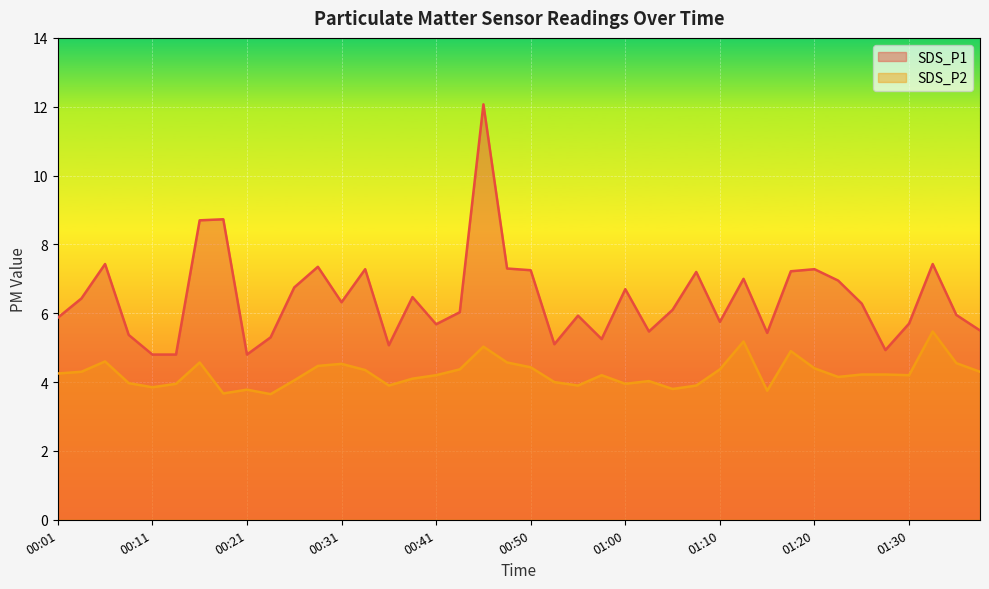

How many interior local peaks does the SDS_P1 series have?

12